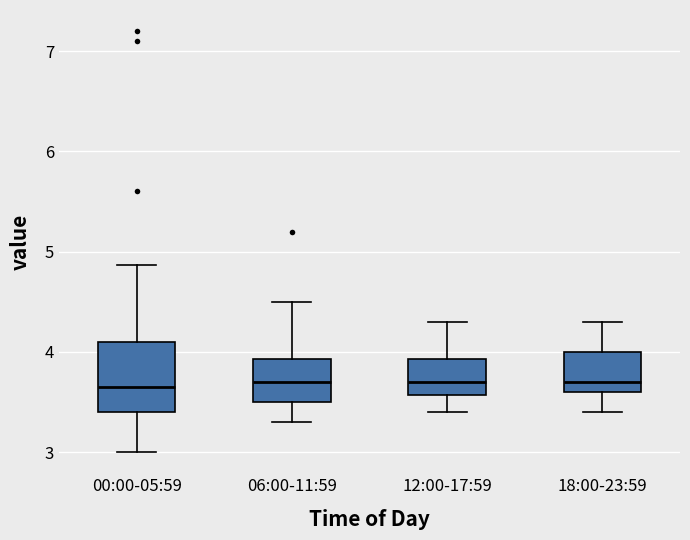

Which box is the tallest, from its lower edge to its upper edge?

00:00-05:59